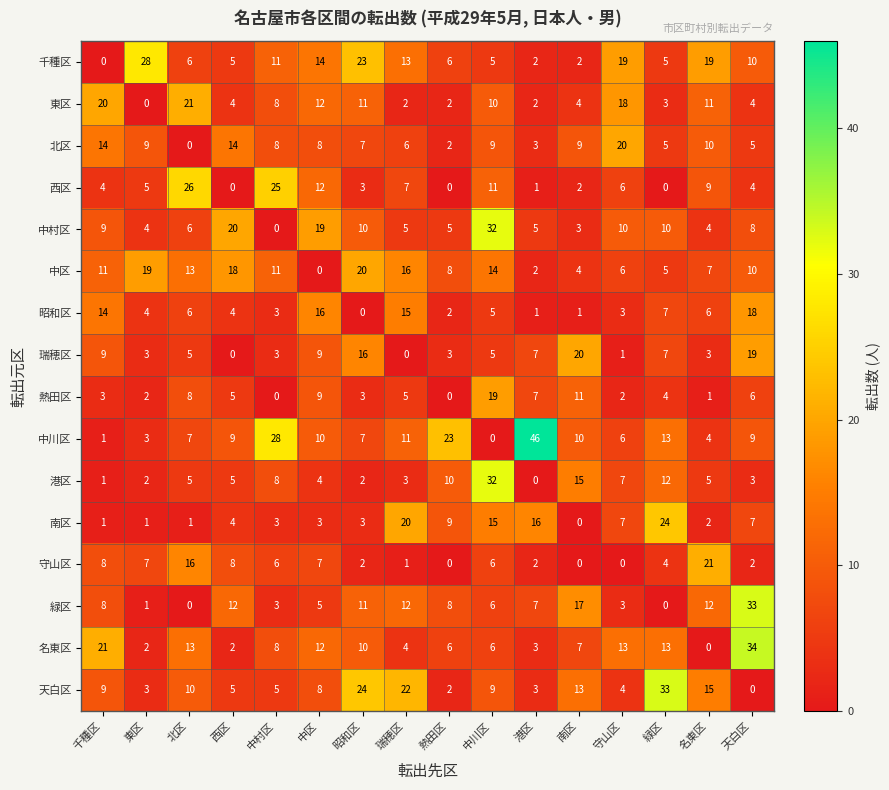

At which label does 瑞穂区 first exceed 5?

千種区